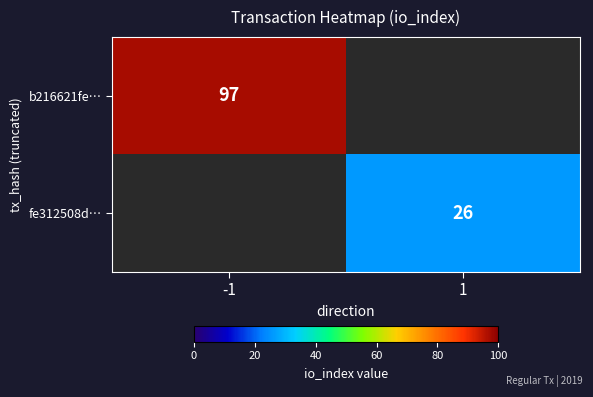

The b216621fe… series shows 23 at -1. True or false?

False